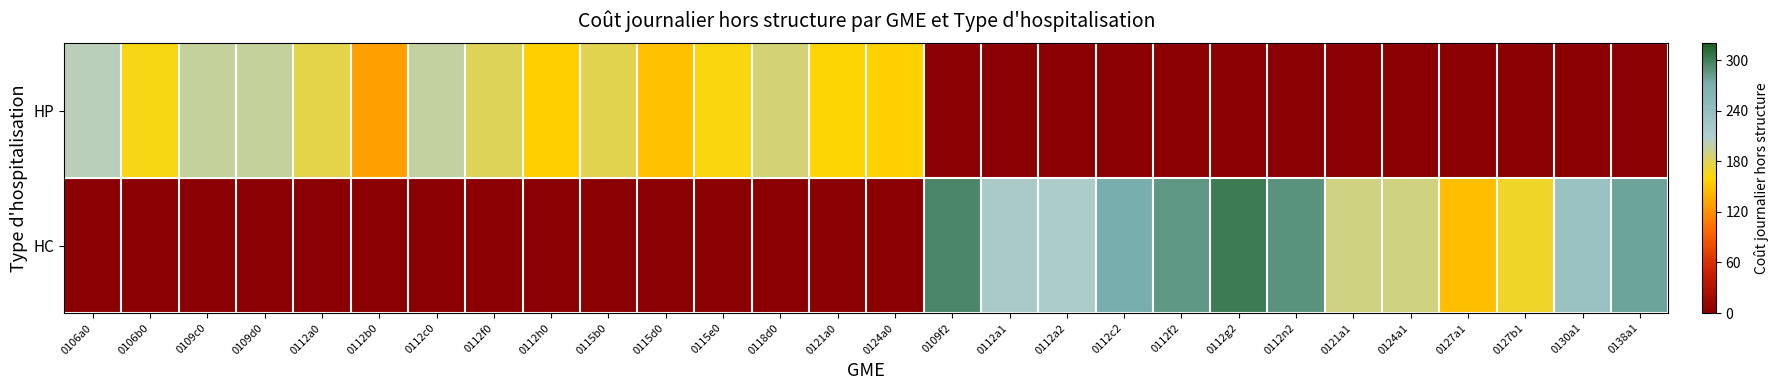

At 0121a0, list the series in order from largest to smallest.

HP, HC